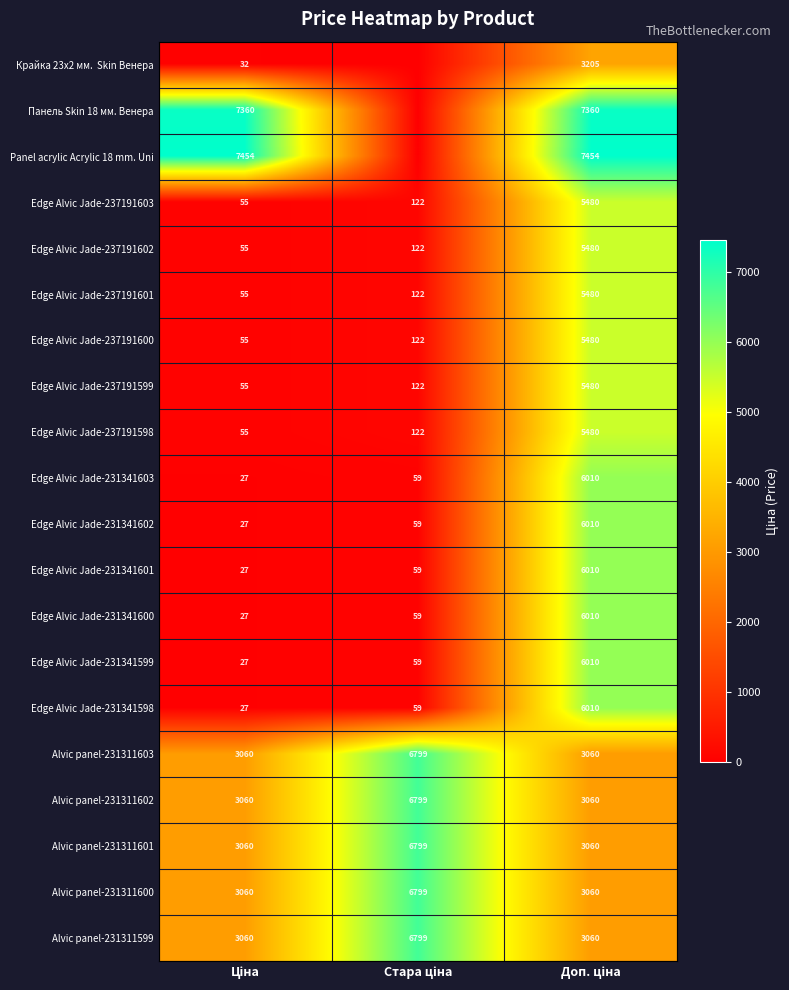

At which category does the chart reach its minimum across all series?

Стара ціна